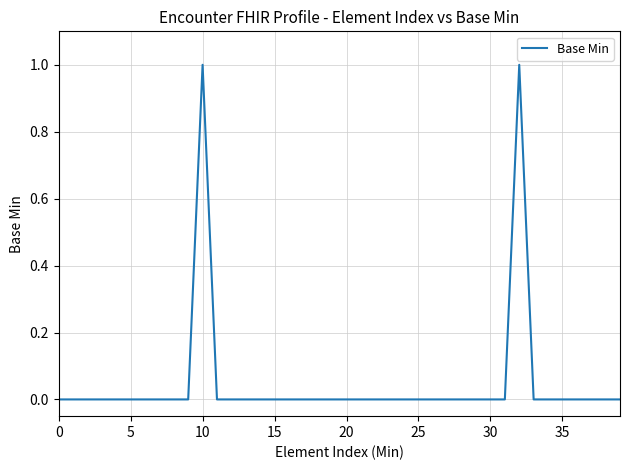

Does the chart have visible grid lines?

Yes